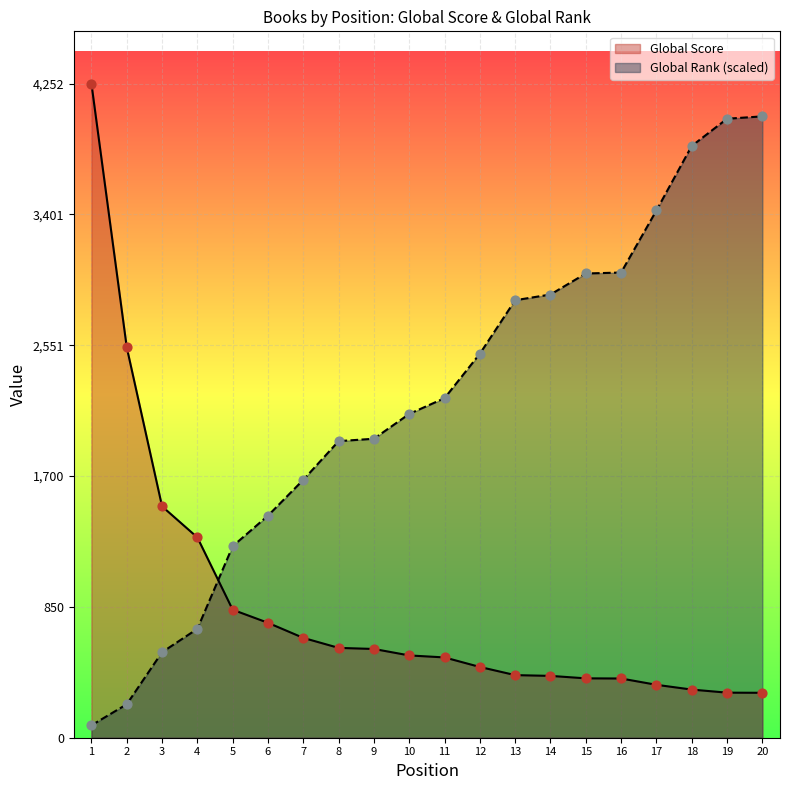

Which series contains the highest Y value?

Global Score